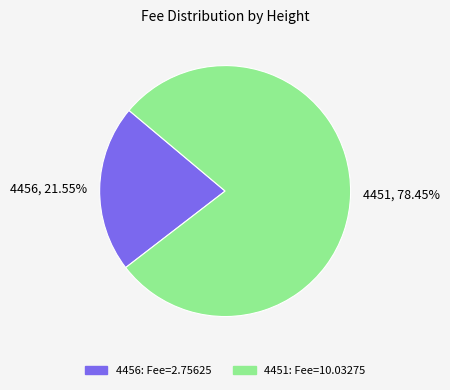

What is the largest slice in the pie chart?

4451